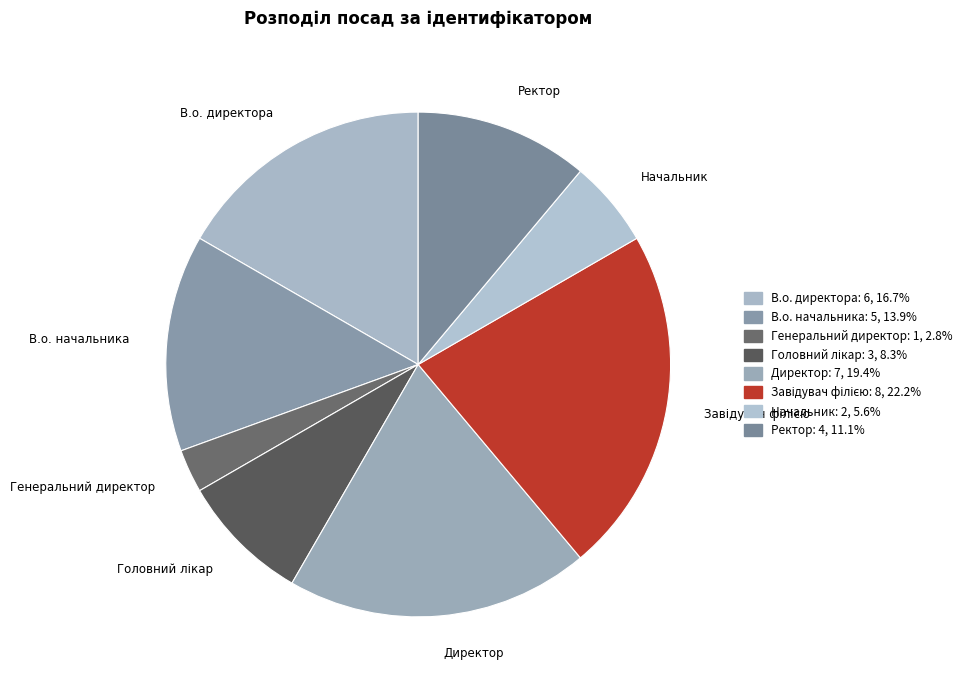

True or false: Головний лікар accounts for 22% of the total.

False